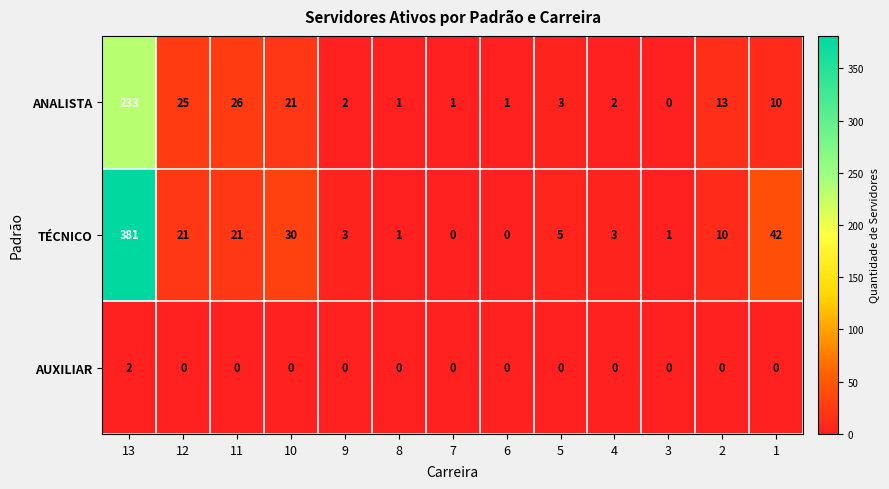

What is the difference between the second highest and second lowest values in the ANALISTA series?

25